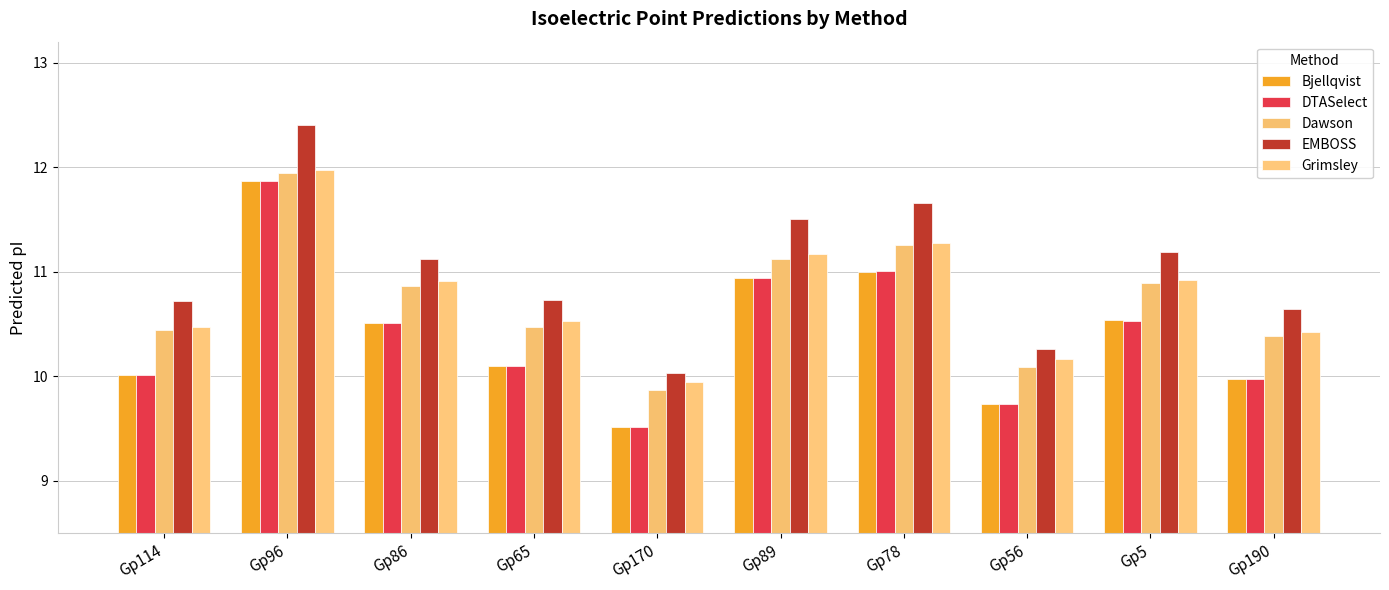

Which label corresponds to the largest value in the chart?

Gp96